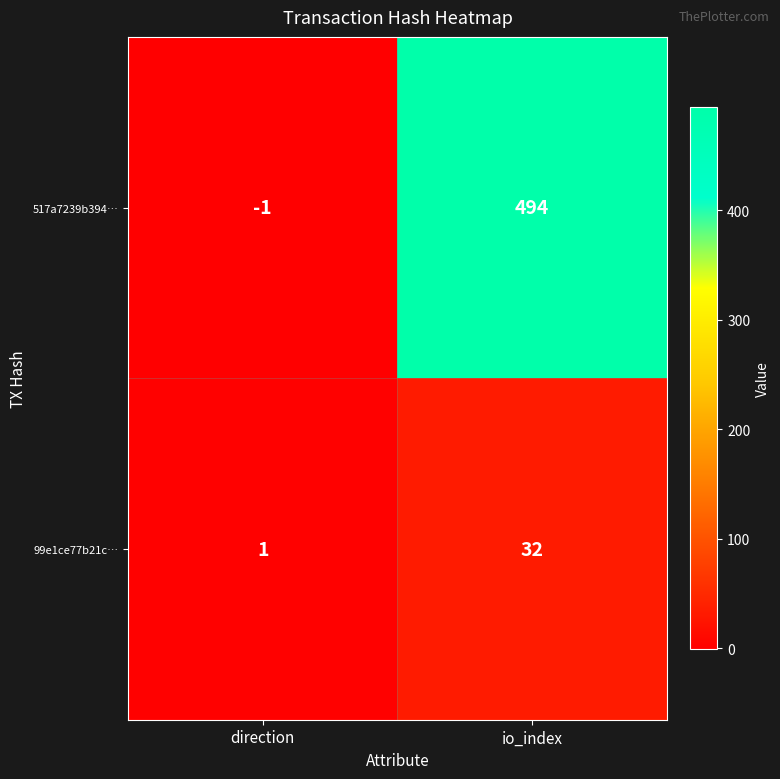

How many categories are shown in the chart?

2